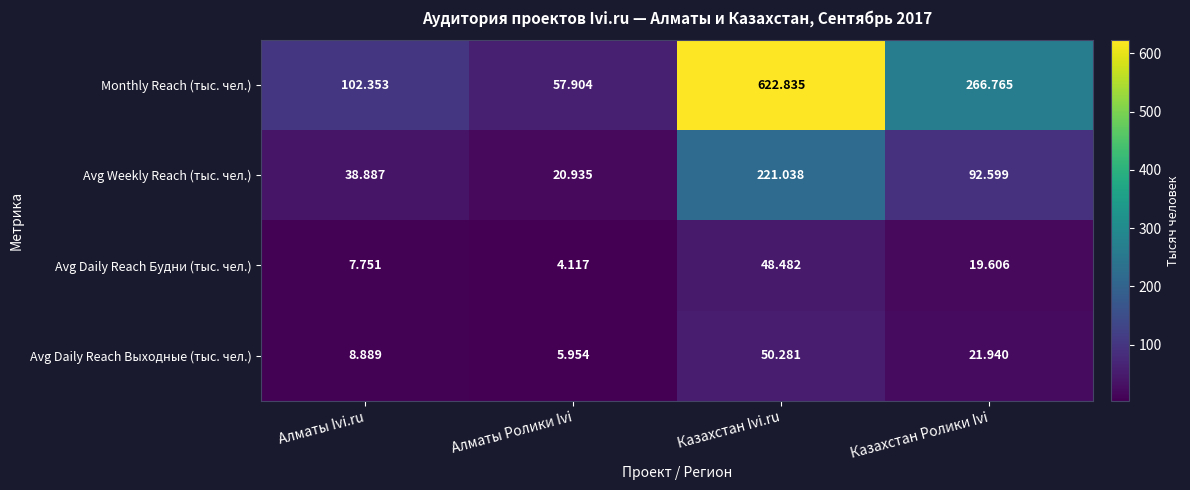

At which category is the sum across all series the highest?

Казахстан Ivi.ru